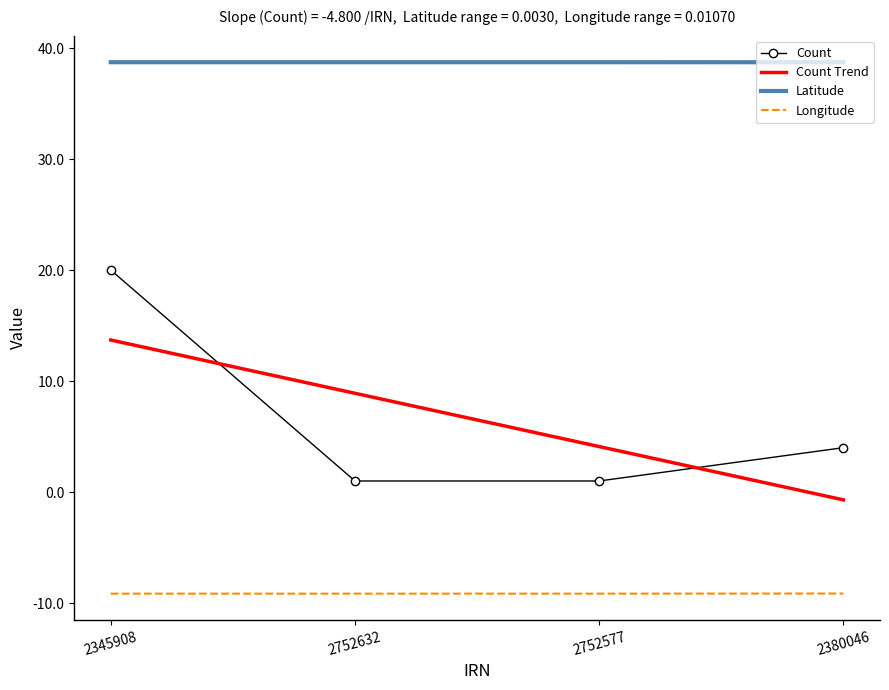

Is the value of Latitude at 2752632 greater than the value of Longitude at 2380046?

Yes